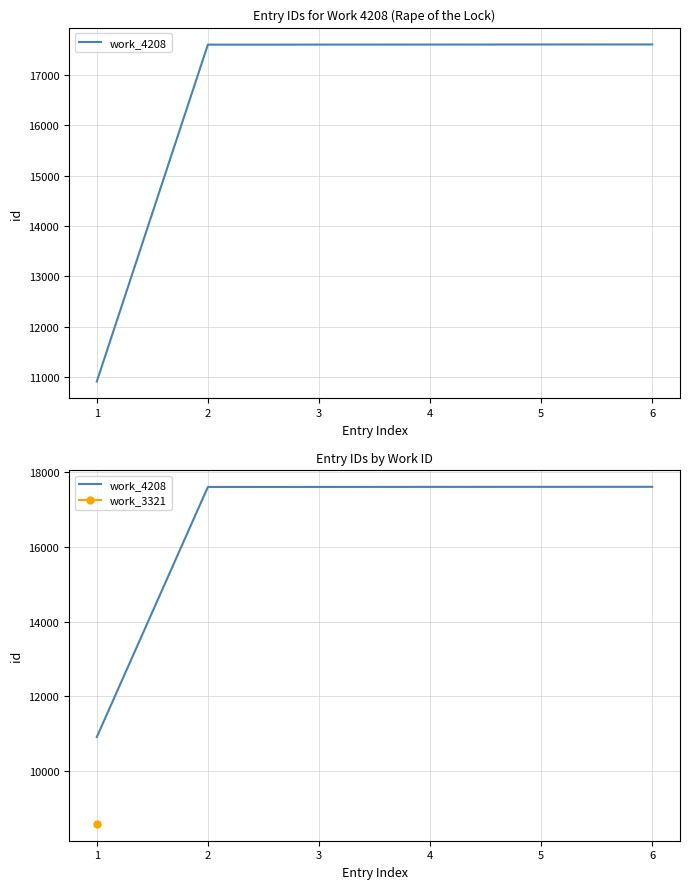

The chart shows a value of 17601 at 3. True or false?

True